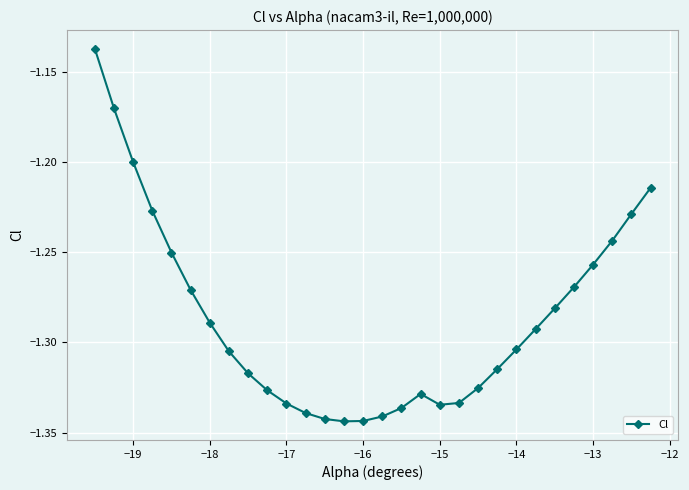

True or false: there are more than 0 points higher than both neighbors.

True